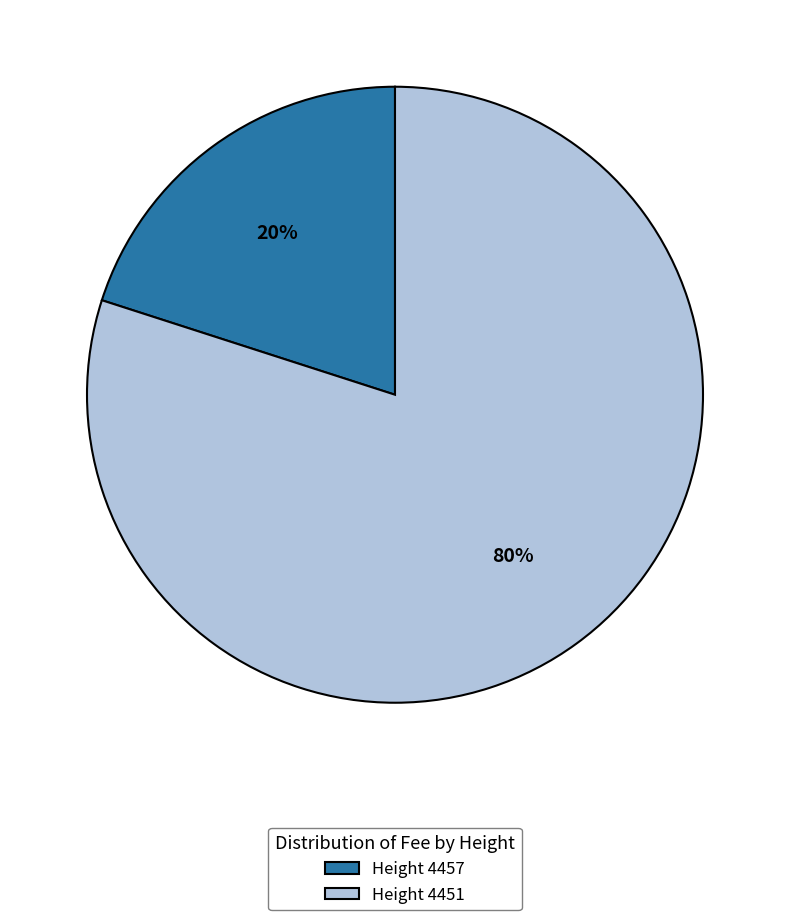

To the nearest percent, what is the average slice percentage?

50%